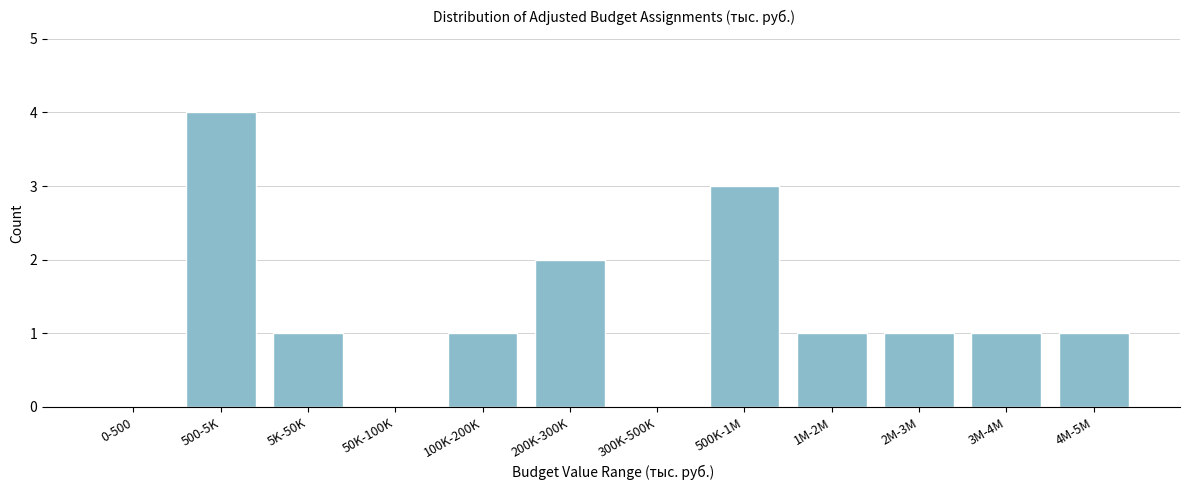

Reading left to right, transcribe all the data shown in this chart.

0-500=0	500-5K=4	5K-50K=1	50K-100K=0	100K-200K=1	200K-300K=2	300K-500K=0	500K-1M=3	1M-2M=1	2M-3M=1	3M-4M=1	4M-5M=1